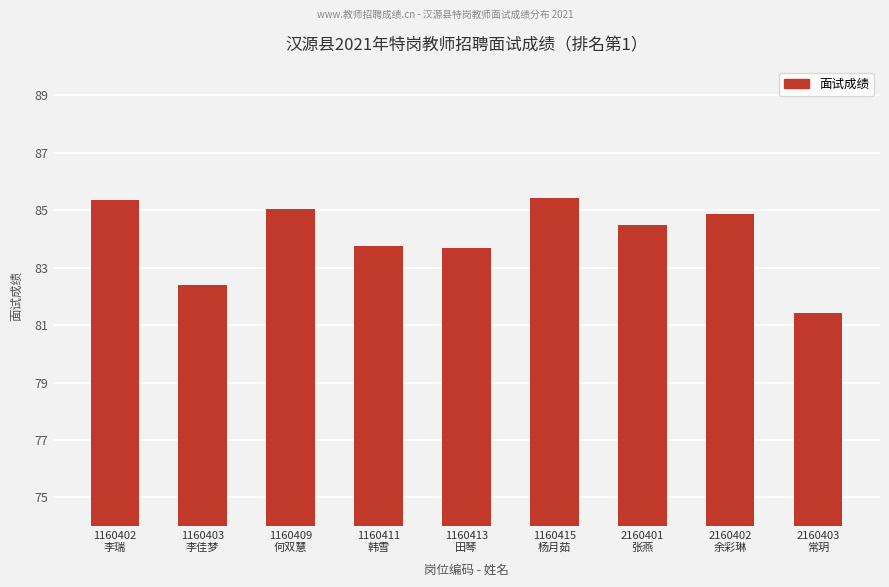

Is it true that the value at 1160411
韩雪 is 54.0?

False